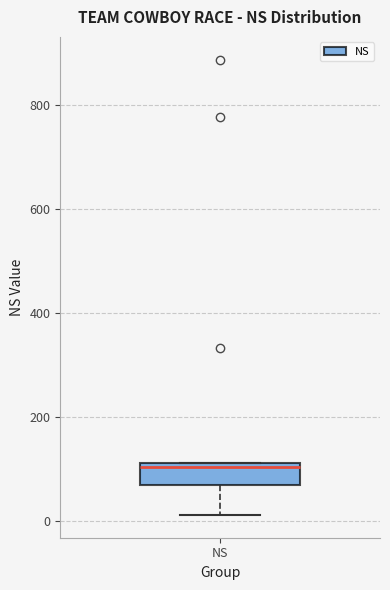

Transcribe this box plot: give where the median line is, the range the box spans, and where the two whiskers end, as read against the y-axis. The values are not printed on the chart, so give them approximately, as read against the axis.

median 100, box 60 to 120, whiskers 20 to 120